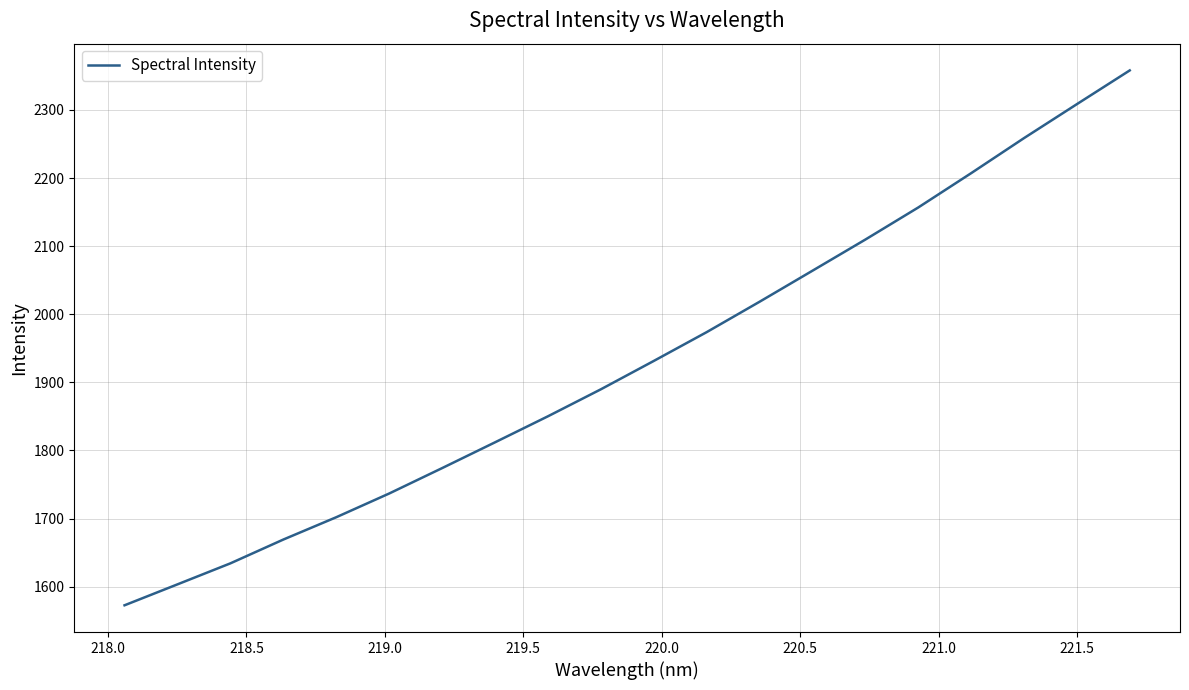

What is the difference between the maximum and minimum values?

785.4